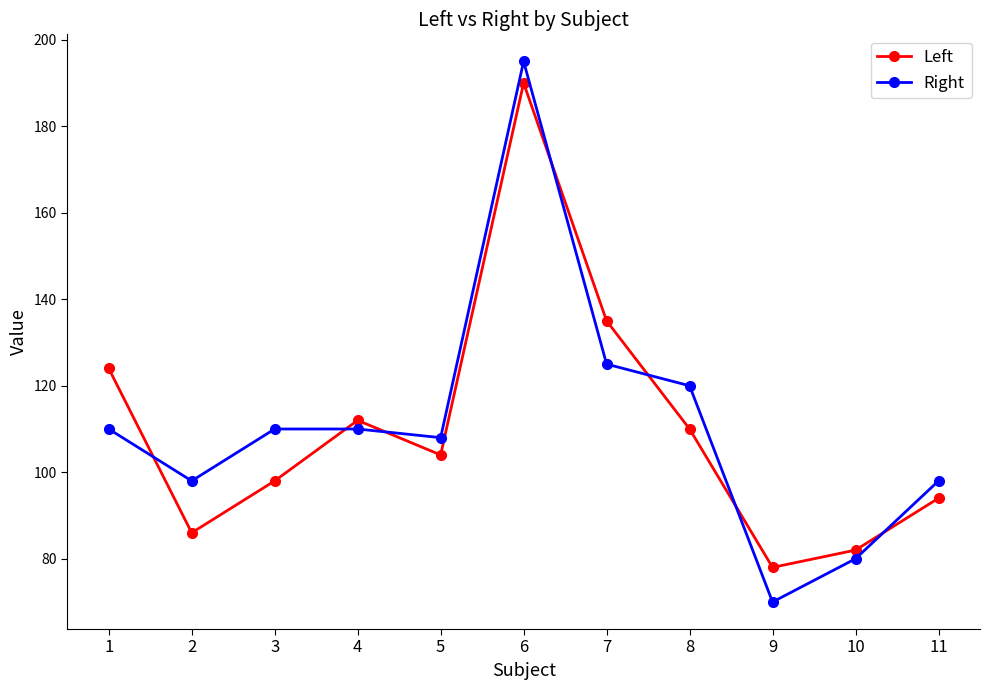

The value of Left at 2 is 20. True or false?

False